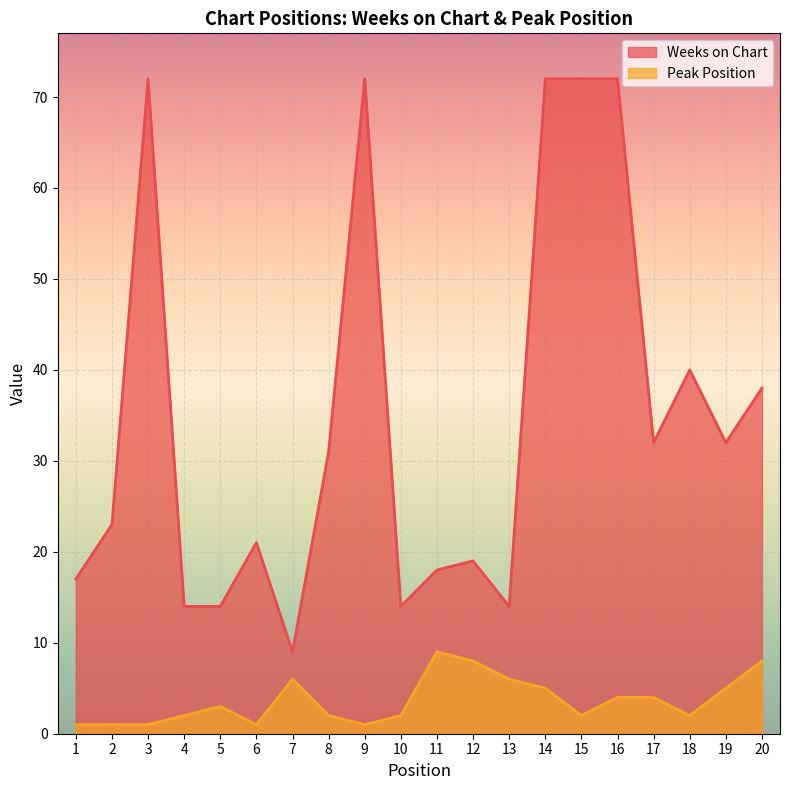

How many lines are shown in the chart?

2